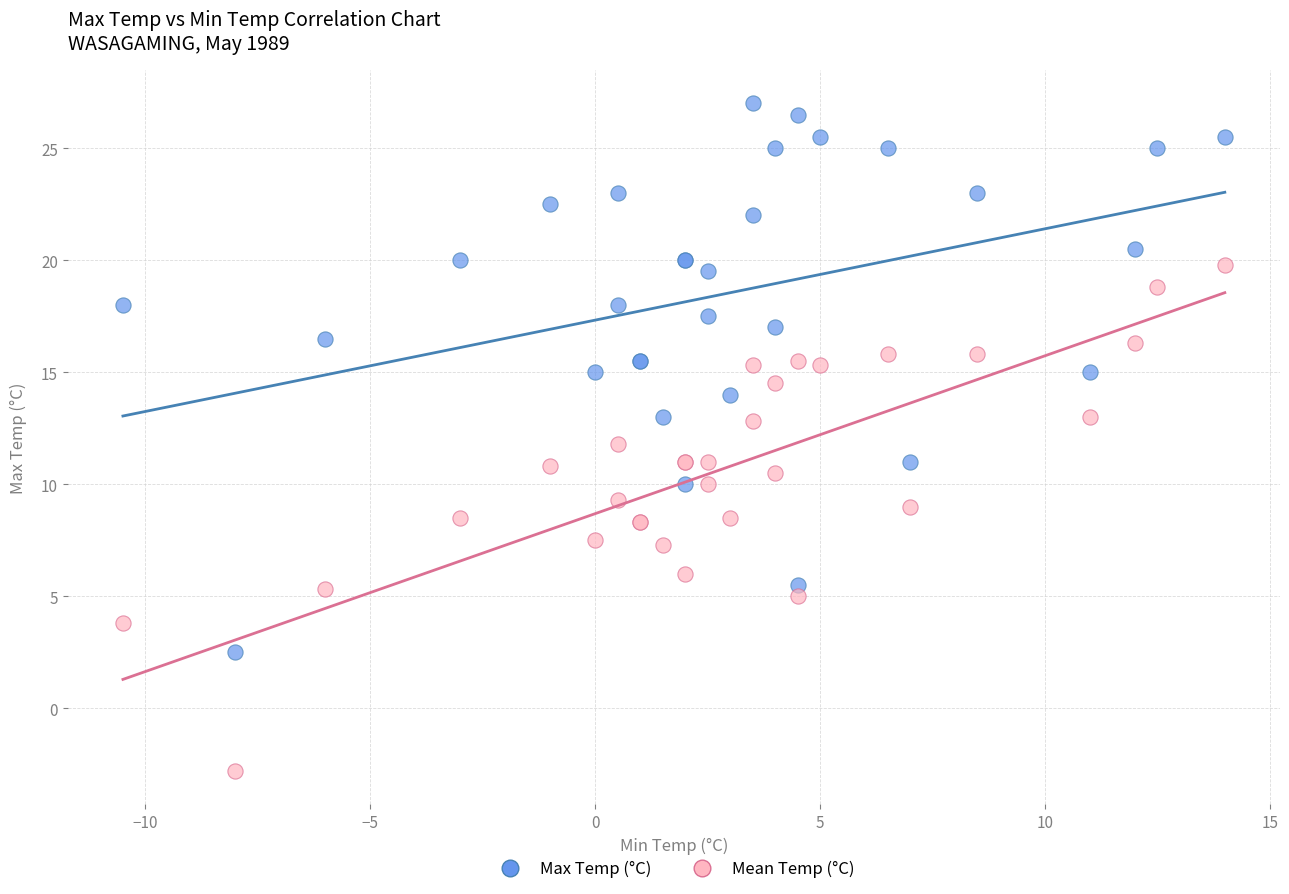

What is the X range (max minus min) for the scatter plot?

24.5